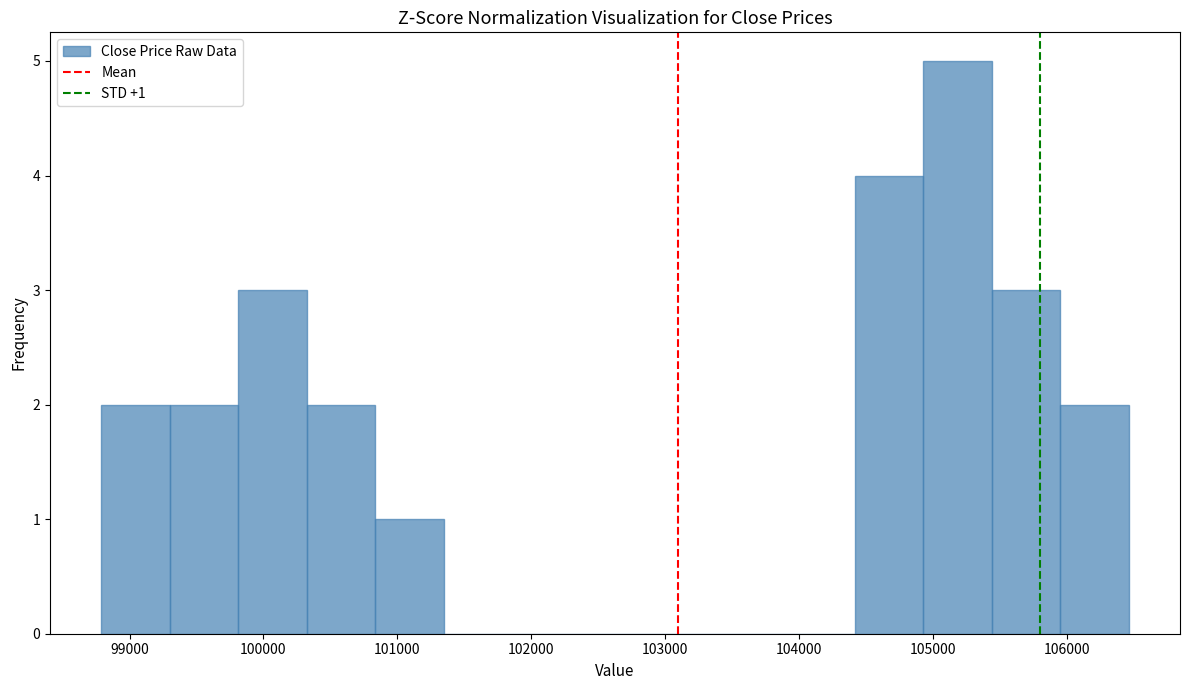

Over which range of the x-axis is the bar tallest?

104900 to 105400